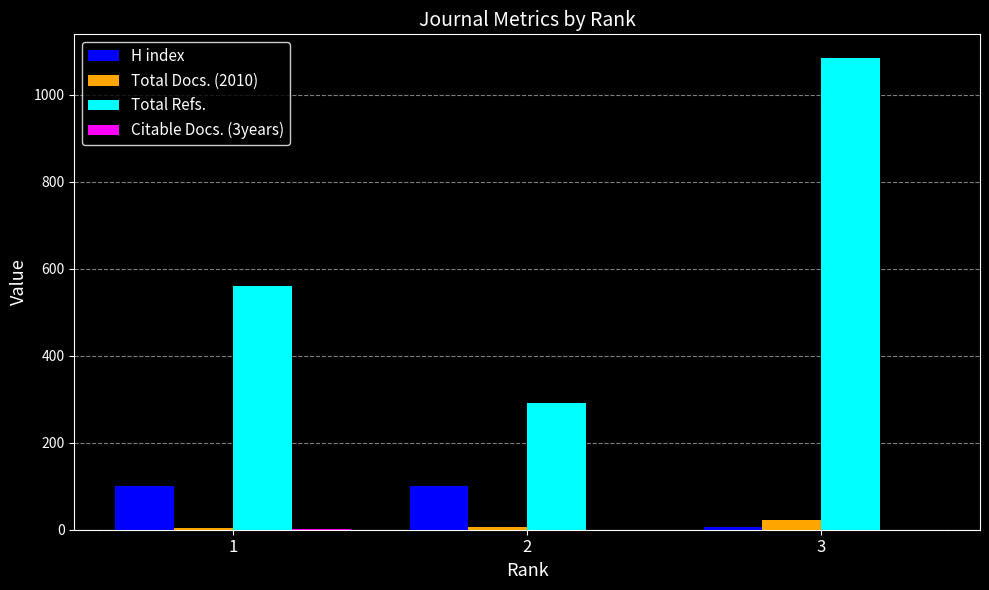

Which series has the largest total across all categories?

Total Refs.